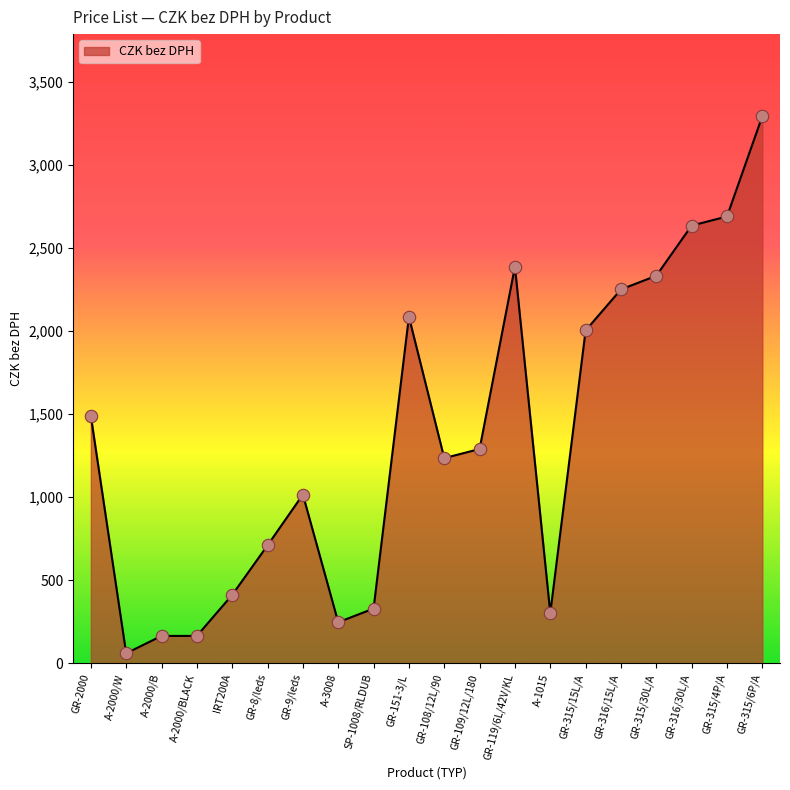

What is the change in value from A-3008 to GR-109/12L/180?

+1043.1